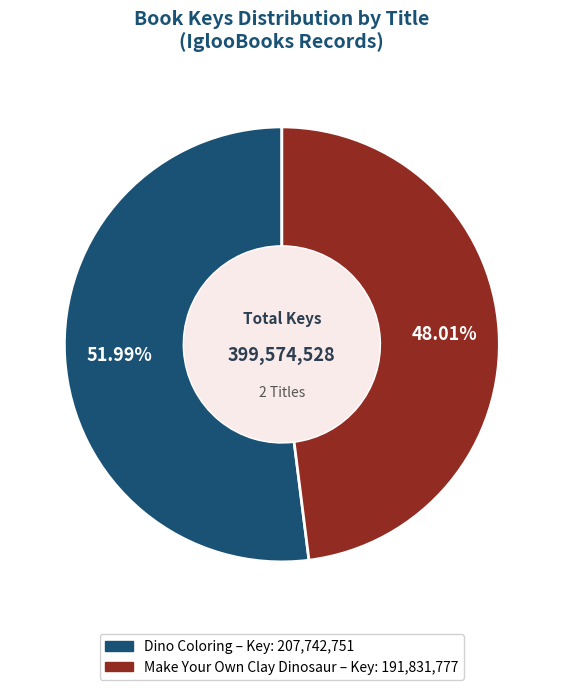

Does any single category account for the majority?

Yes